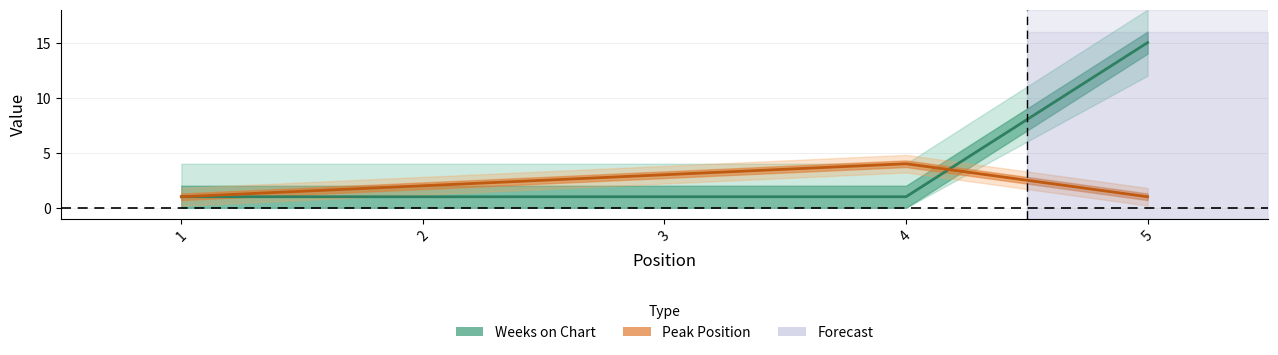

List the series in order of their overall mean, lowest first.

Peak Position, Weeks on Chart